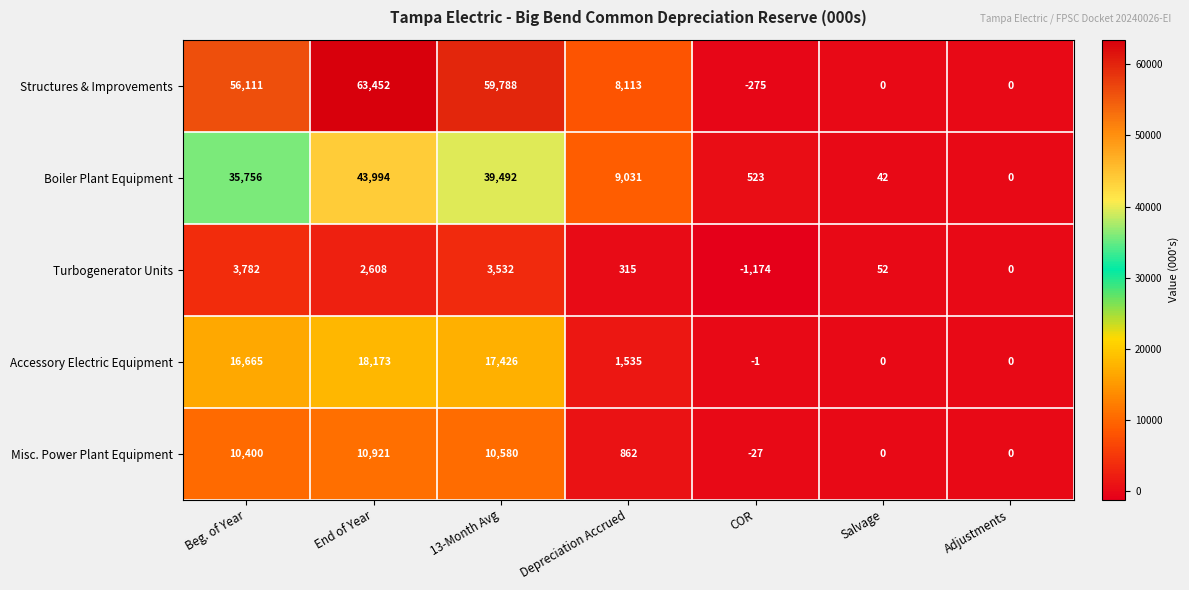

Where does the Accessory Electric Equipment series first go above 1535?

Beg. of Year